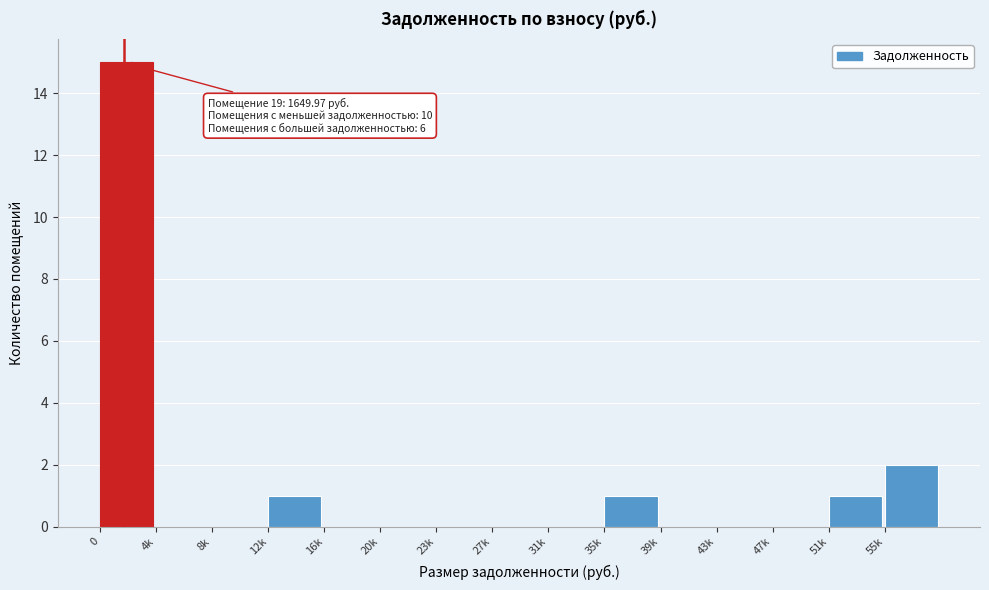

Reading left to right, what are all the values shown in this chart?

0=15	4k=0	8k=0	12k=1	16k=0	20k=0	23k=0	27k=0	31k=0	35k=1	39k=0	43k=0	47k=0	51k=1	55k=2